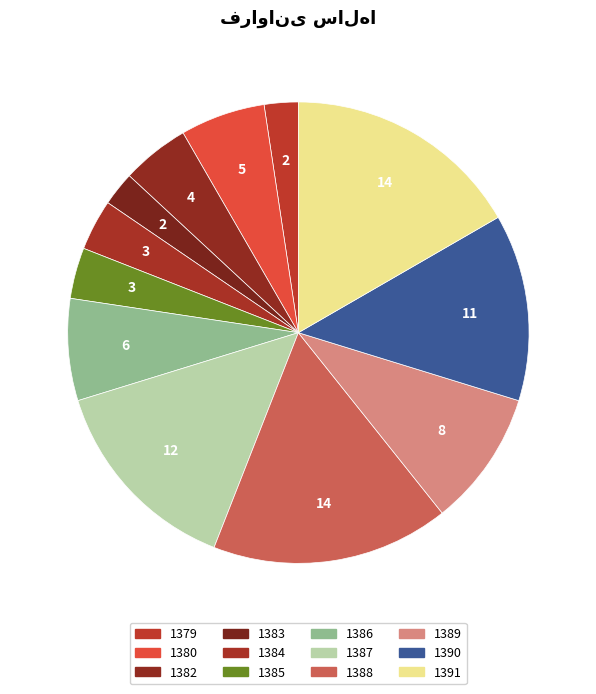

Which has a higher value, 1391 or 1380?

1391